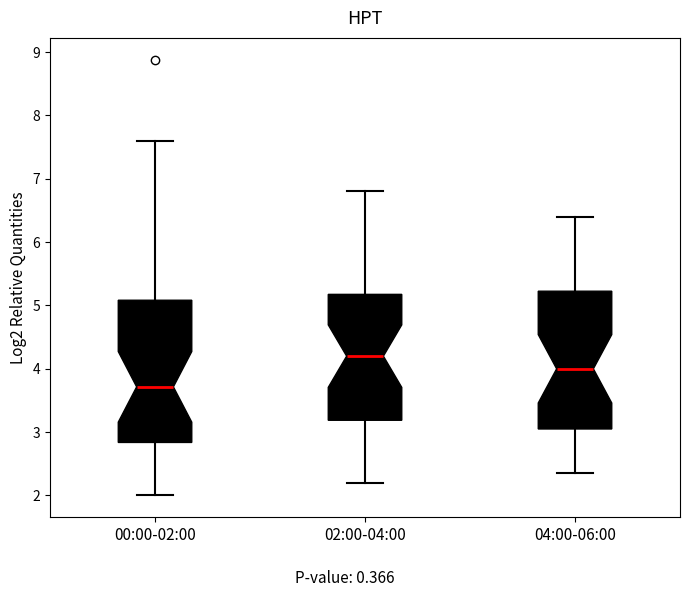

Reading left to right, transcribe this box plot: for each box, give where its median line is, the range the box spans, and where its two whiskers end, as read against the y-axis. The values are not printed on the chart, so give them approximately, as read against the axis.

00:00-02:00: median 3.7, box 2.8 to 5.1, whiskers 2.0 to 7.6
02:00-04:00: median 4.2, box 3.2 to 5.2, whiskers 2.2 to 6.8
04:00-06:00: median 4.0, box 3.1 to 5.2, whiskers 2.4 to 6.4